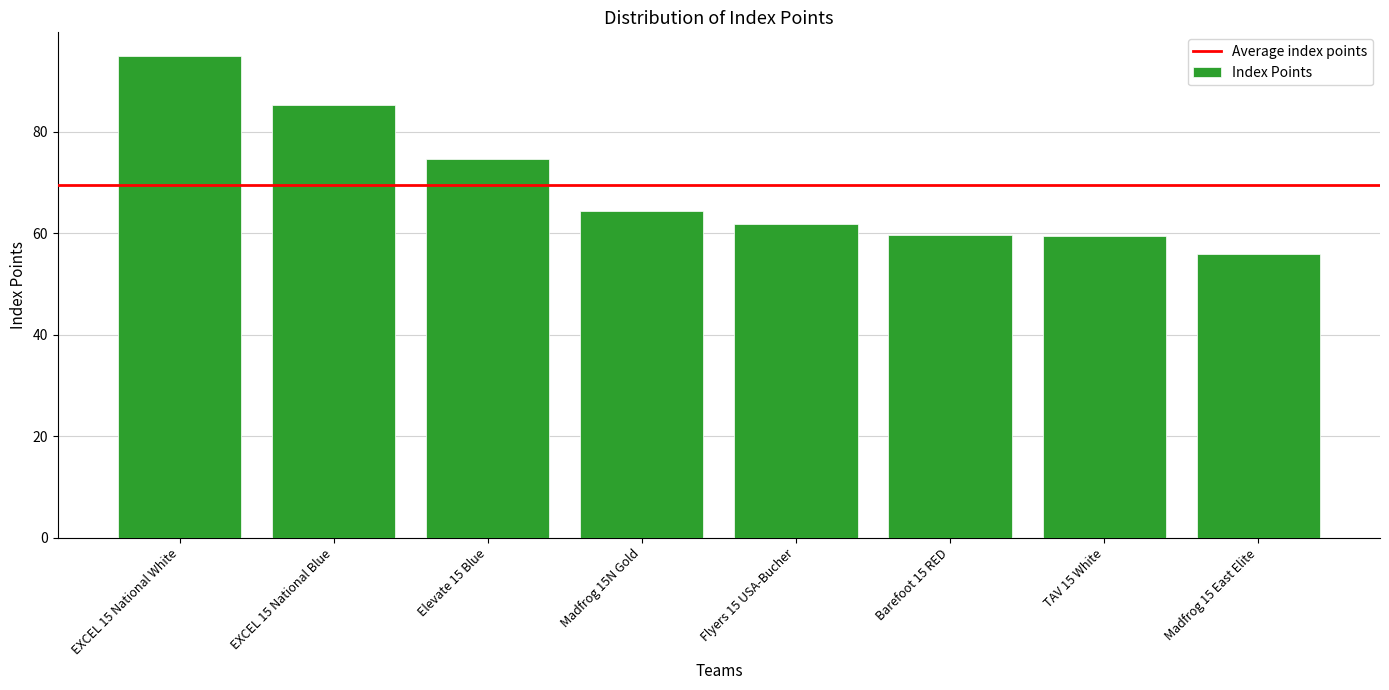

How many bars are there in total?

8